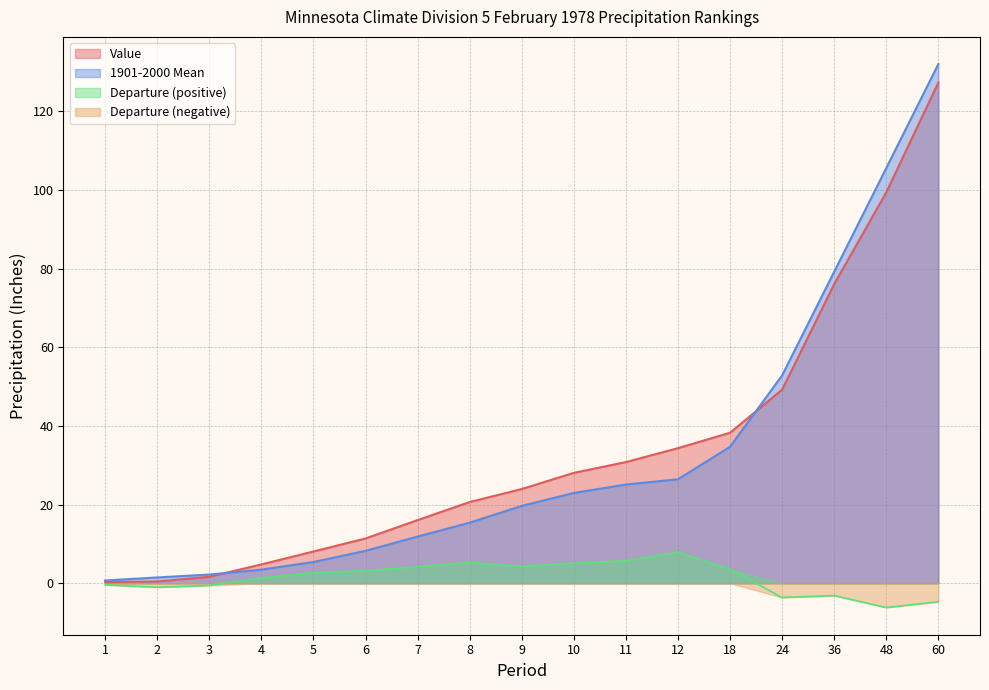

The value of Departure at 2 is -1.0. True or false?

True